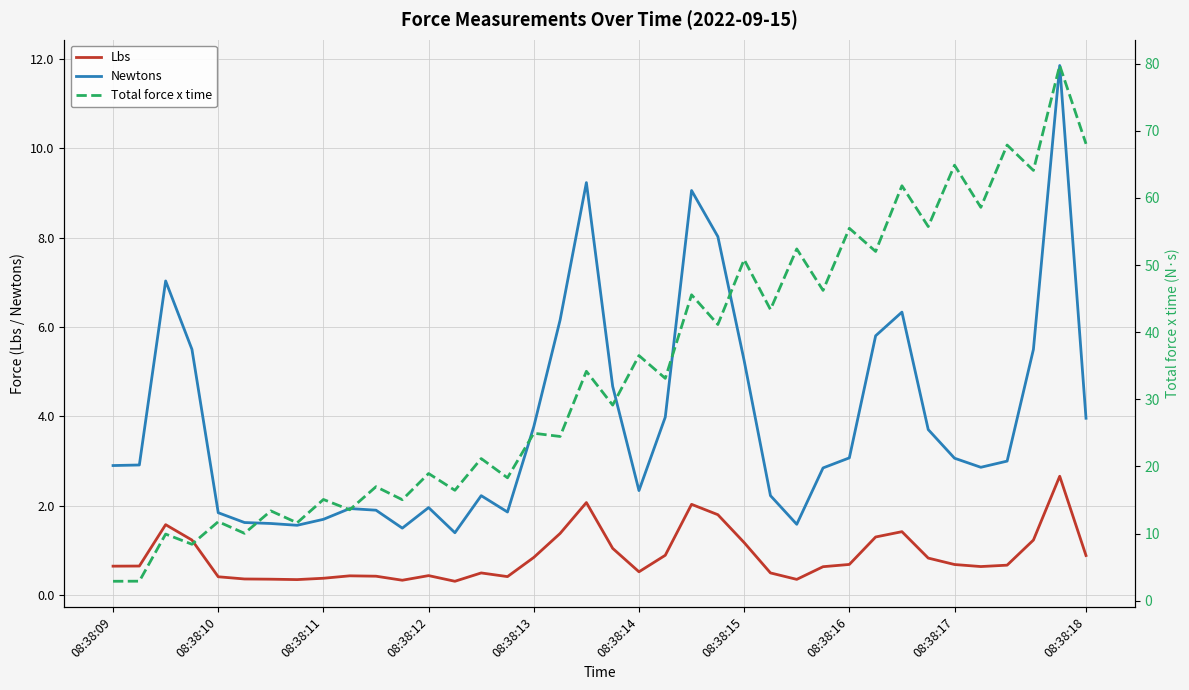

True or false: Newtons and Lbs intersect in this chart.

False